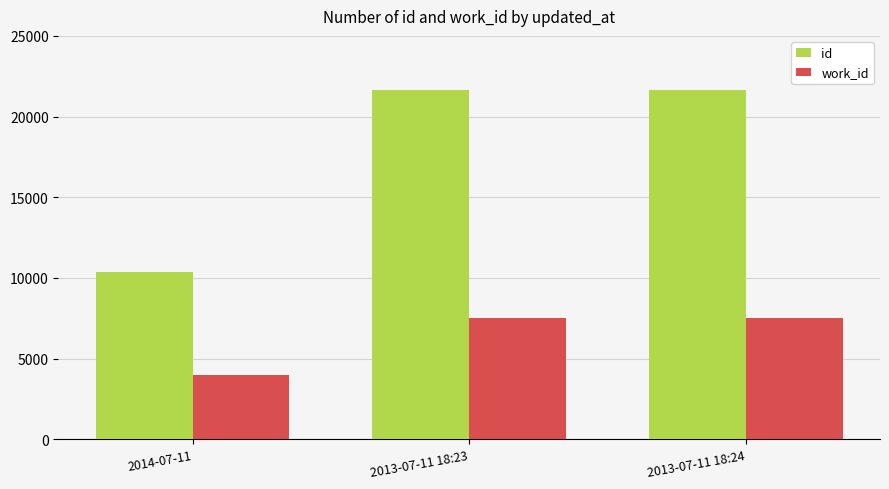

What is the total value across all series at 2013-07-11 18:23?

29195